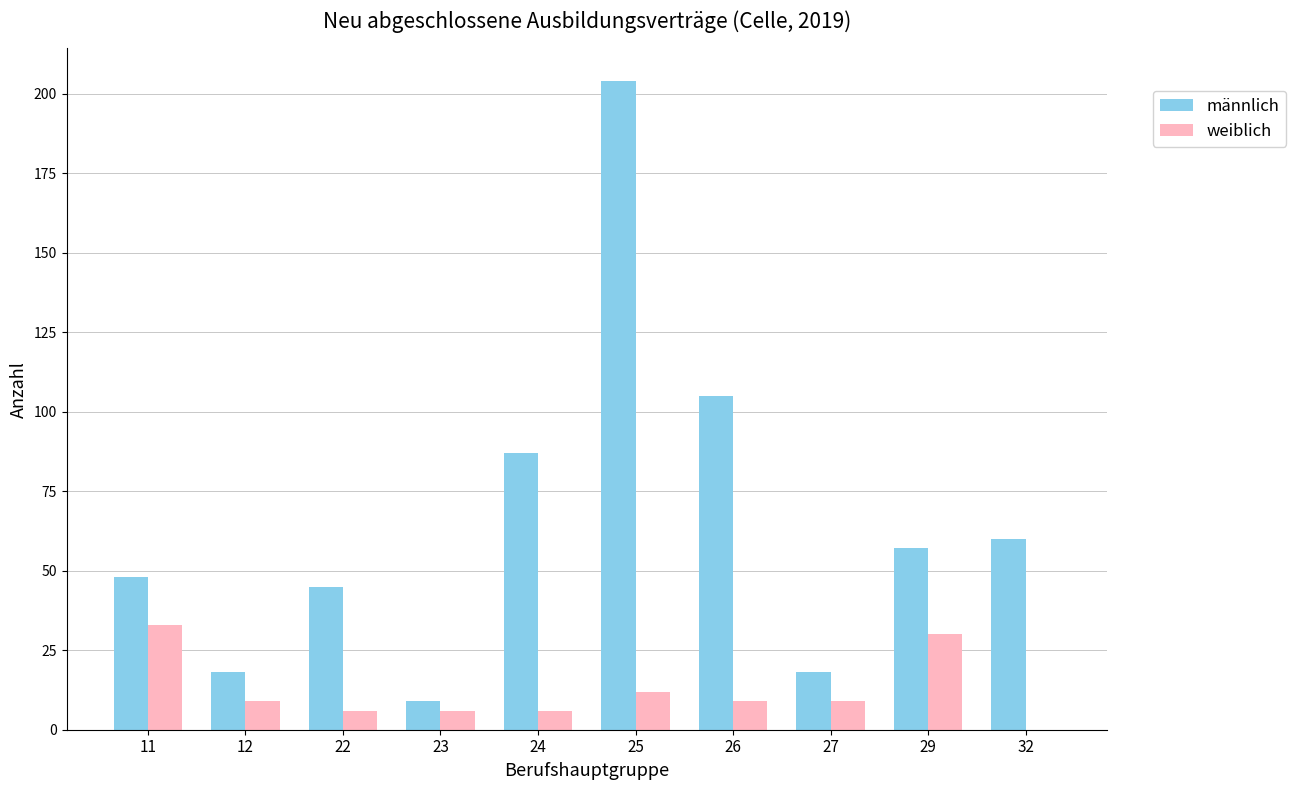

What is the total value across all series at 24?

93